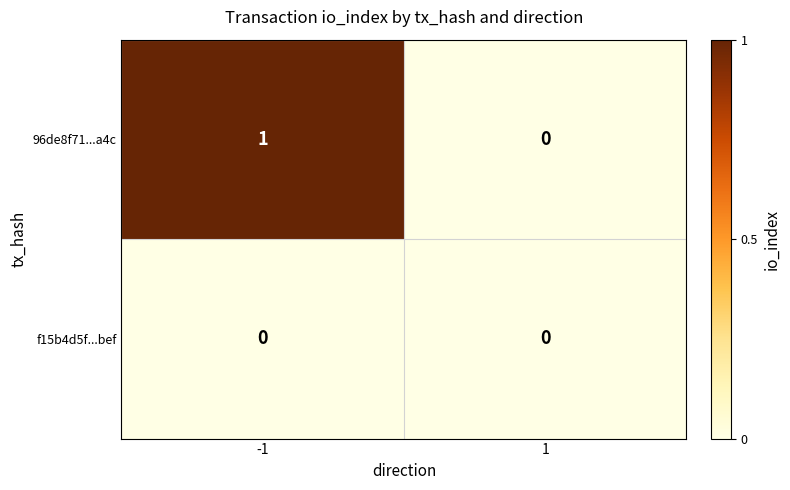

Count the number of categories in the chart.

2